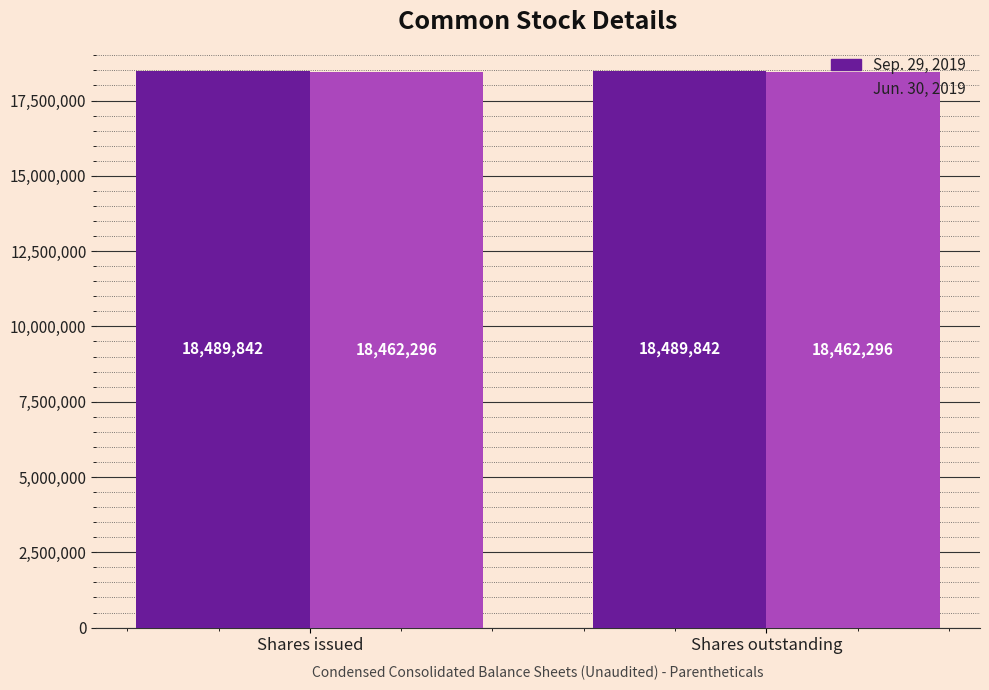

What is the difference between the highest and lowest values at Shares outstanding?

27546